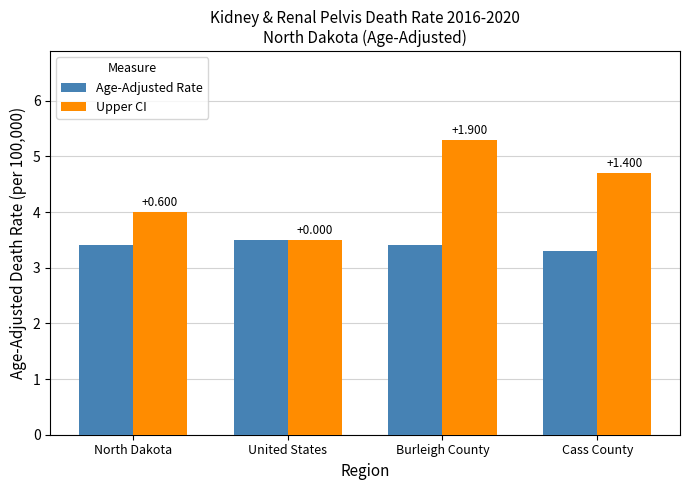

What are all the series names shown in the legend?

Age-Adjusted Rate, Upper CI